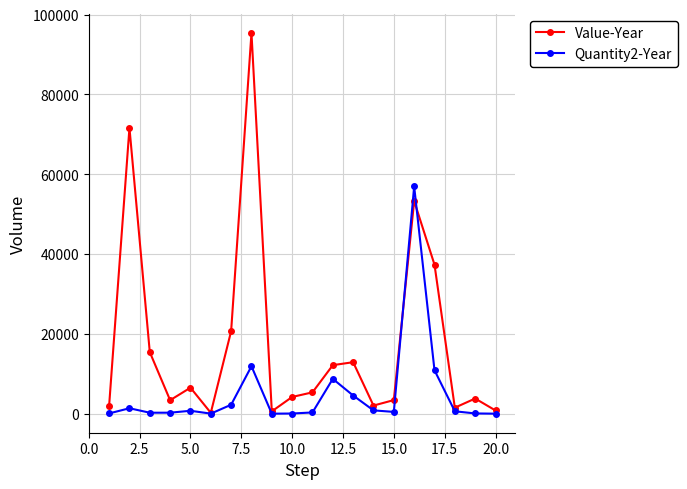

Rank the series by their maximum value, from lowest to highest.

Quantity2-Year, Value-Year